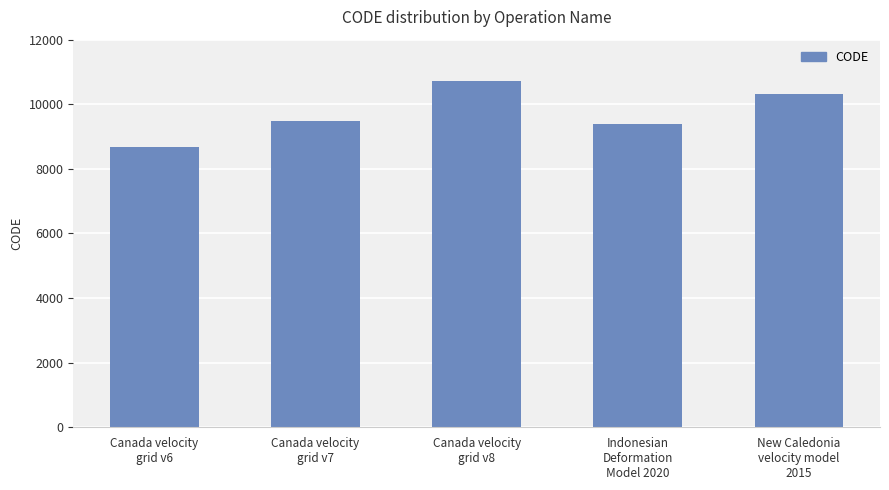

Count the number of data series in this chart.

1